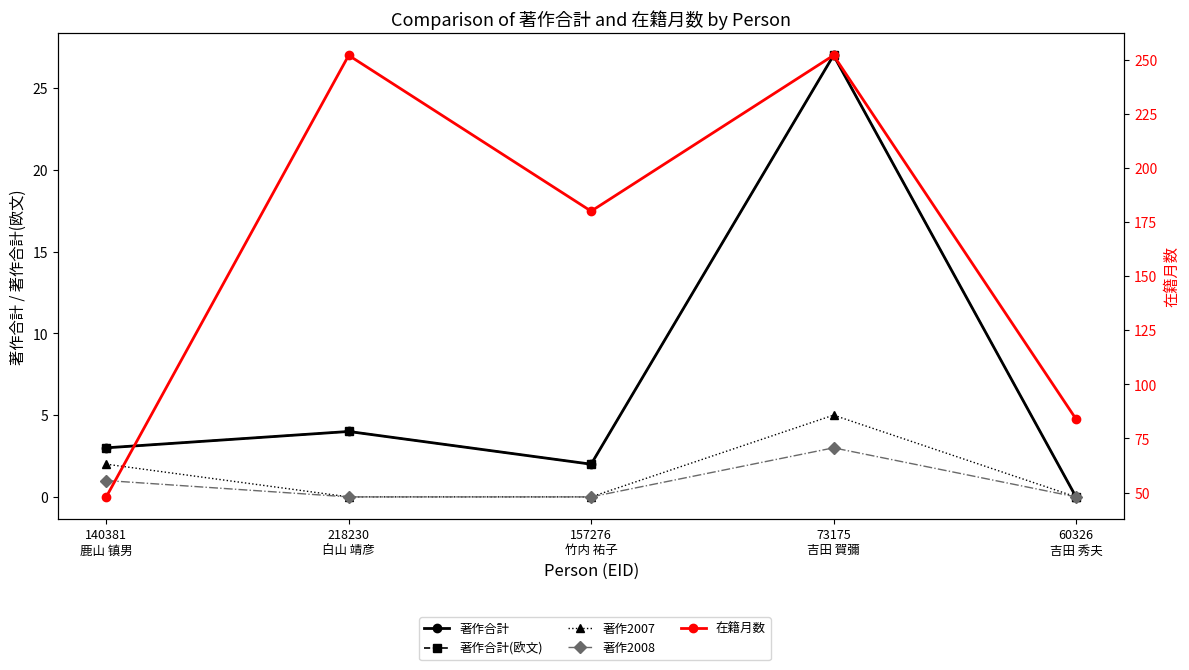

Is it true that 著作2008 equals 1 at 140381
鹿山 镇男?

True